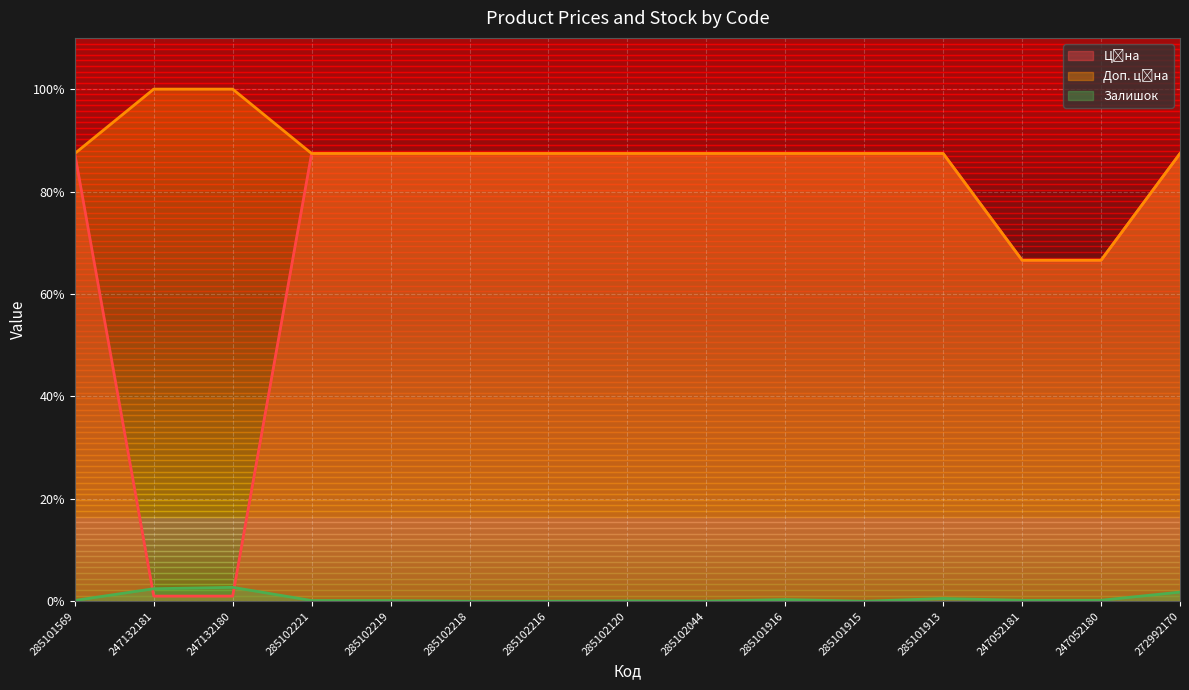

Rank the categories by Ціна value from lowest to highest.

247132181, 247132180, 247052181, 247052180, 285101569, 285102221, 285102219, 285102218, 285102216, 285102120, 285102044, 285101916, 285101915, 285101913, 272992170